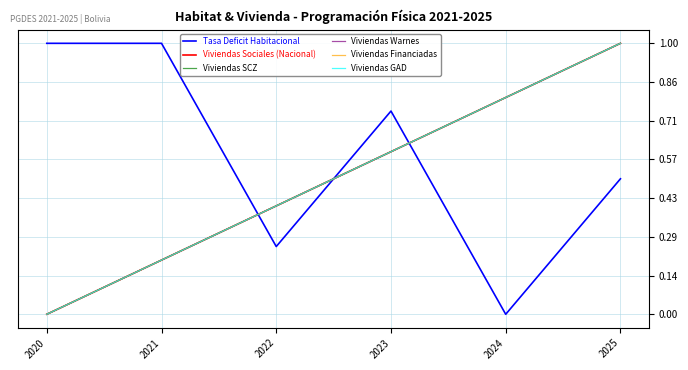

How many intersections are there between Tasa Deficit Habitacional and Viviendas Warnes?

3